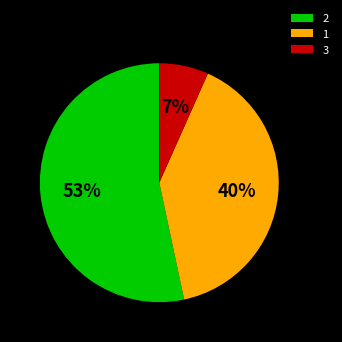

Count the number of slices in the pie.

3